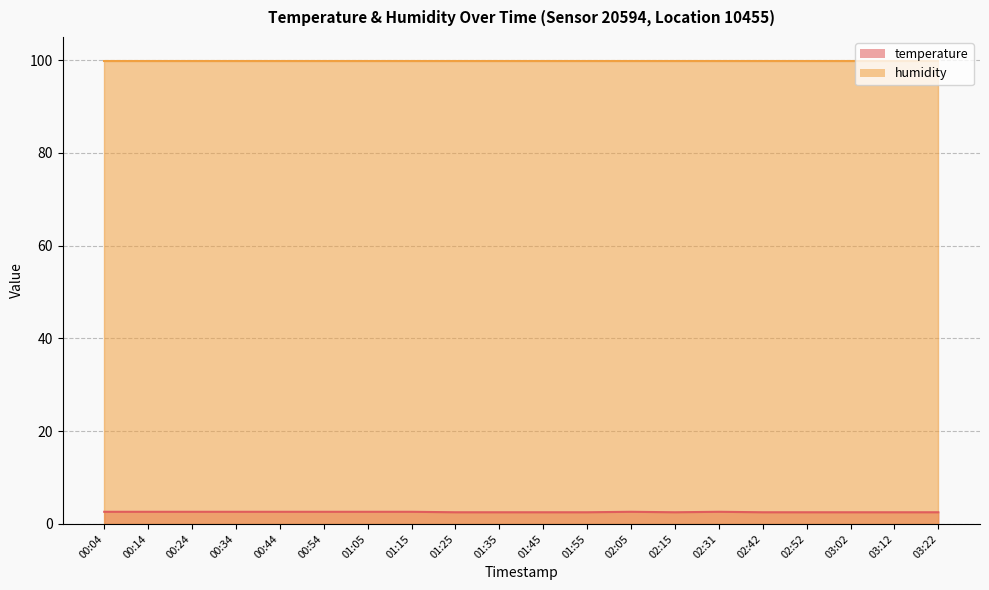

What is the sum of the values at 03:02 and 01:55?

5.0